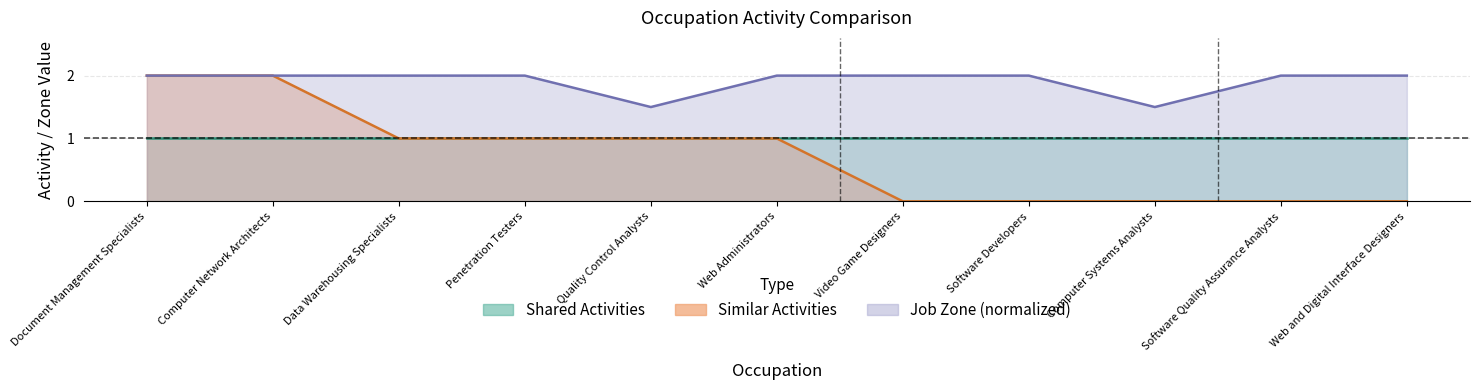

The Job Zone series shows 3.4 at Software Developers. True or false?

False